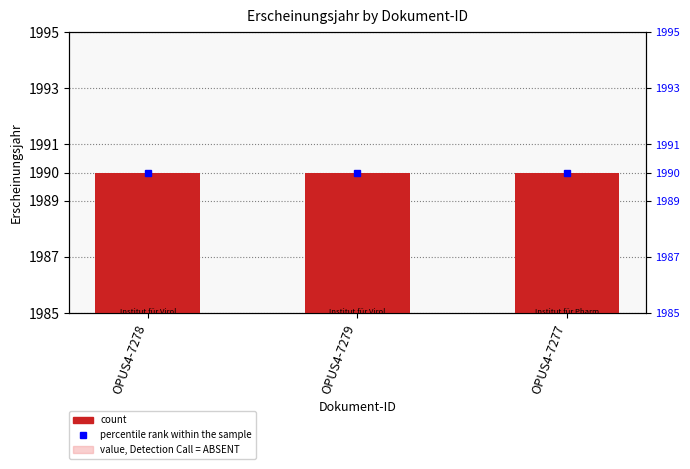

Which has a higher value, OPUS4-7279 or OPUS4-7278?

OPUS4-7279